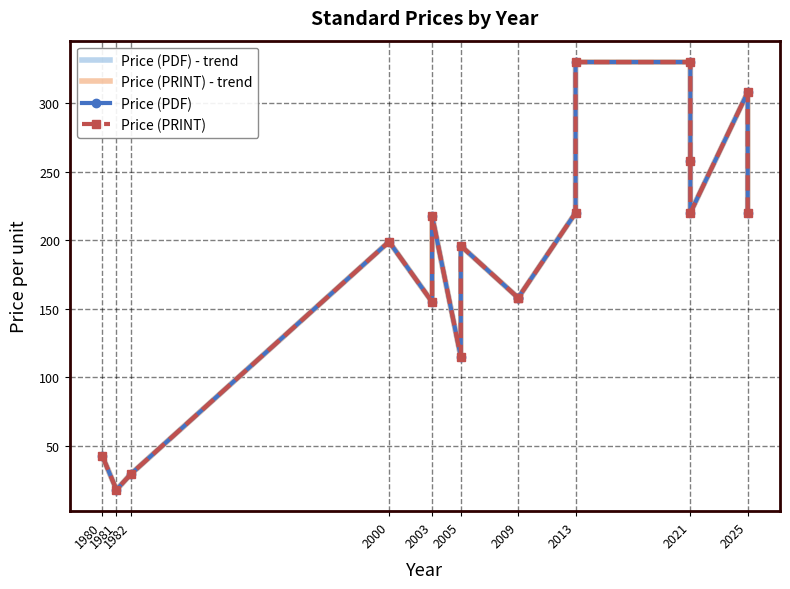

Which series has the largest range (max minus min)?

Price (PDF) - trend